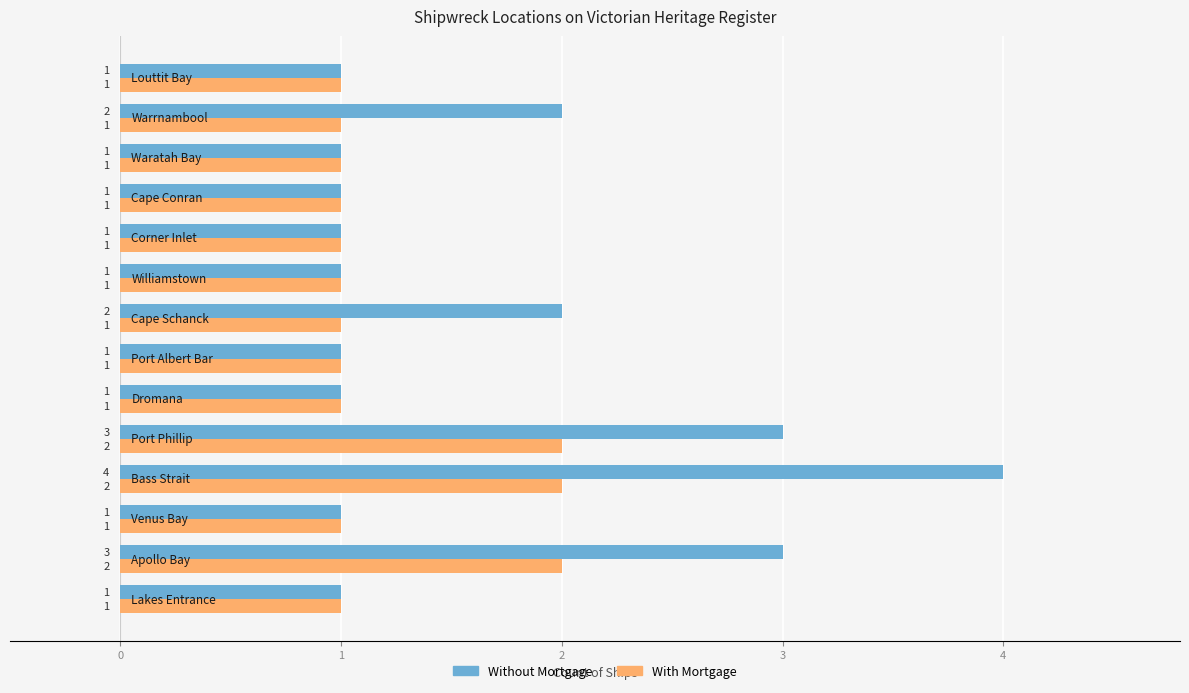

What is the difference between the maximum and minimum values in the Without Mortgage series?

3